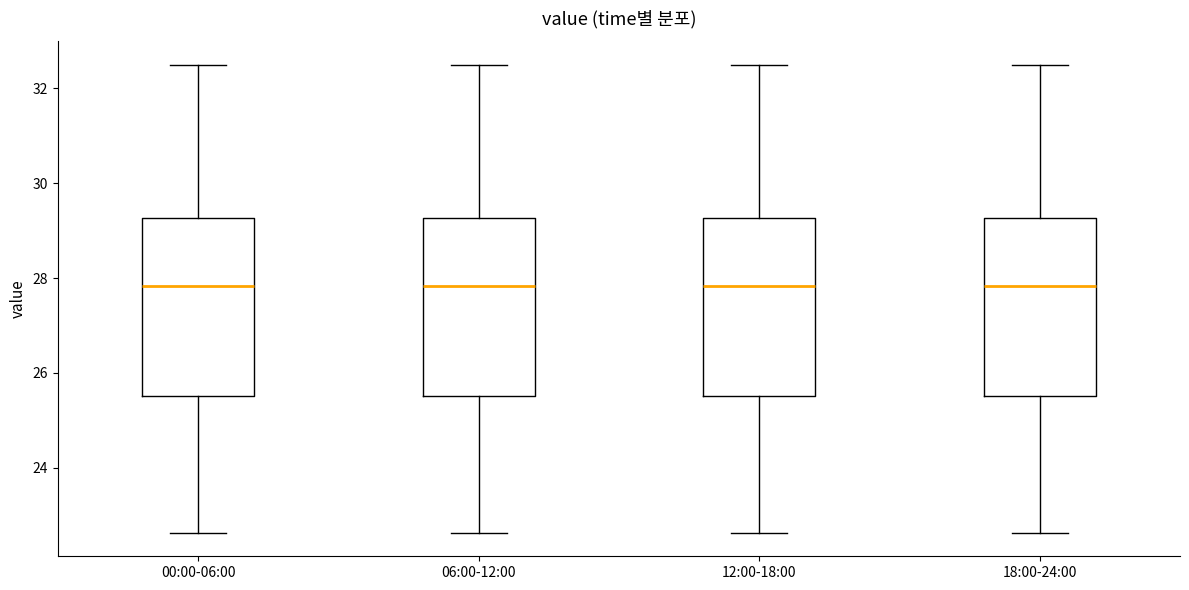

Reading left to right, read every box against the y-axis: the position of its median line, the range the box covers, and the ends of its whiskers. The values are not printed on the chart, so give them approximately, as read against the axis.

00:00-06:00: median 27.8, box 25.6 to 29.2, whiskers 22.6 to 32.6
06:00-12:00: median 27.8, box 25.6 to 29.2, whiskers 22.6 to 32.6
12:00-18:00: median 27.8, box 25.6 to 29.2, whiskers 22.6 to 32.6
18:00-24:00: median 27.8, box 25.6 to 29.2, whiskers 22.6 to 32.6